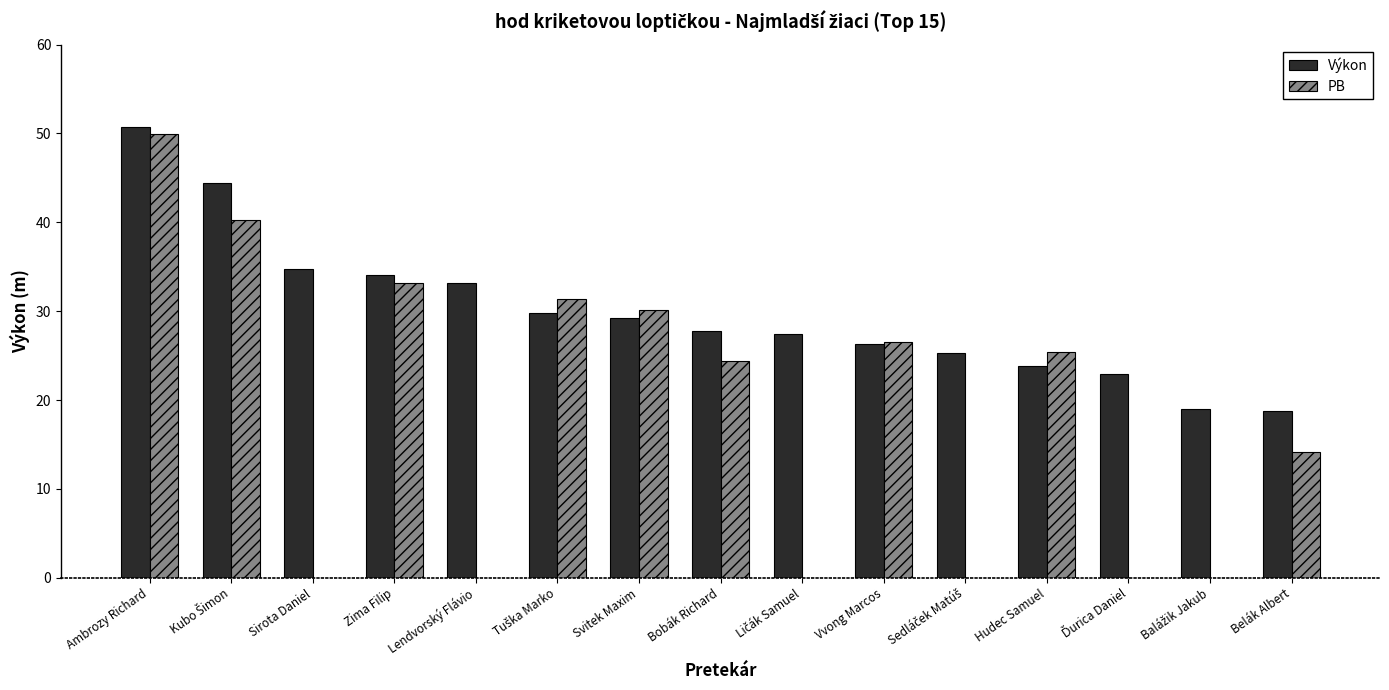

Which series has the largest total across all categories?

Výkon